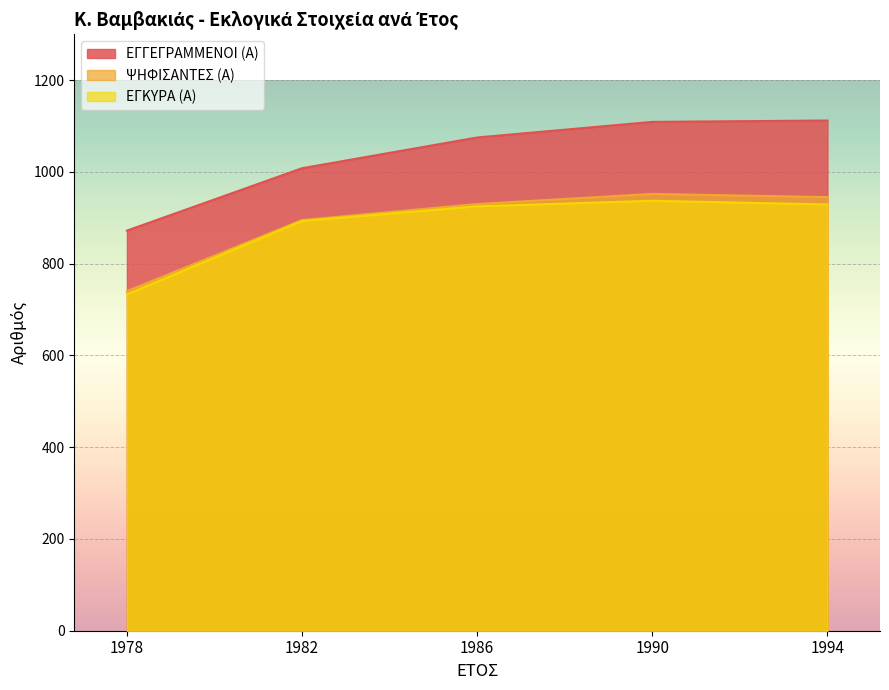

Where is ΨΗΦΙΣΑΝΤΕΣ (Α) nearest to the value 846?

1982